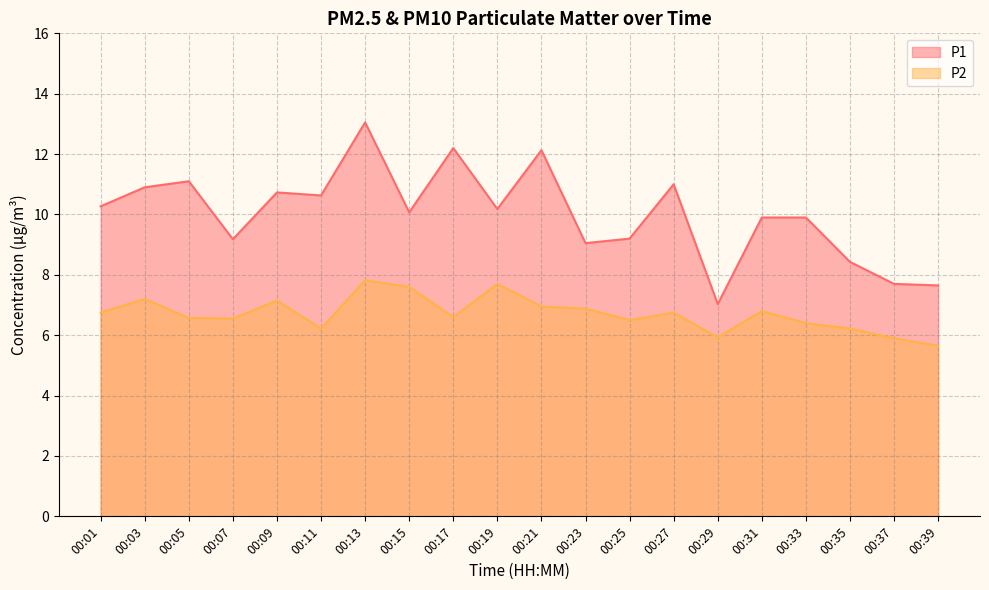

Between 00:13 and 00:25, which is larger?

00:13